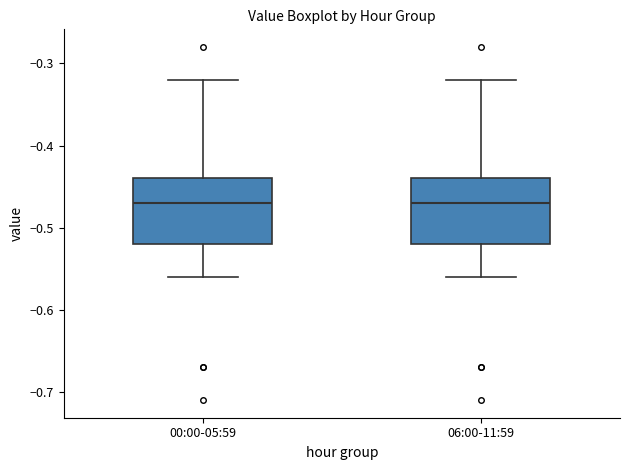

Where does the lower whisker of the box for 00:00-05:59 end on the y-axis? The values are not printed on the chart, so give them approximately, as read against the axis.

-0.56